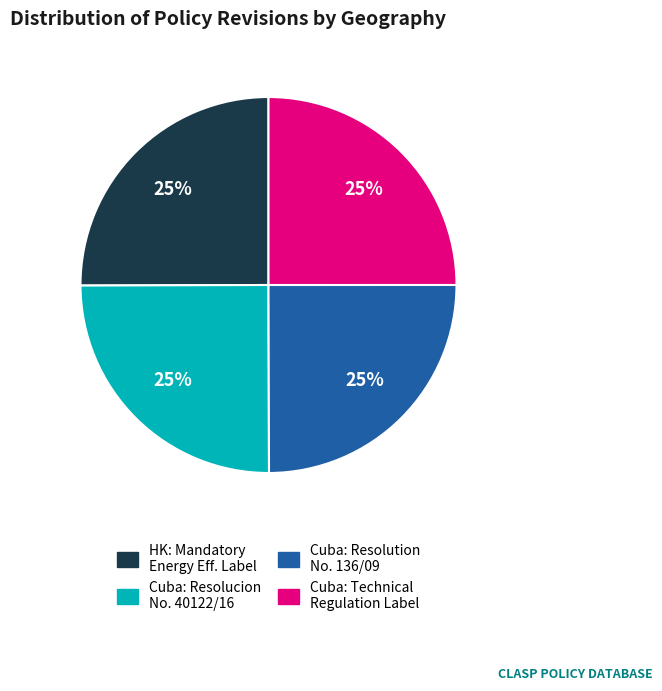

To the nearest percent, what is the average slice percentage?

25%